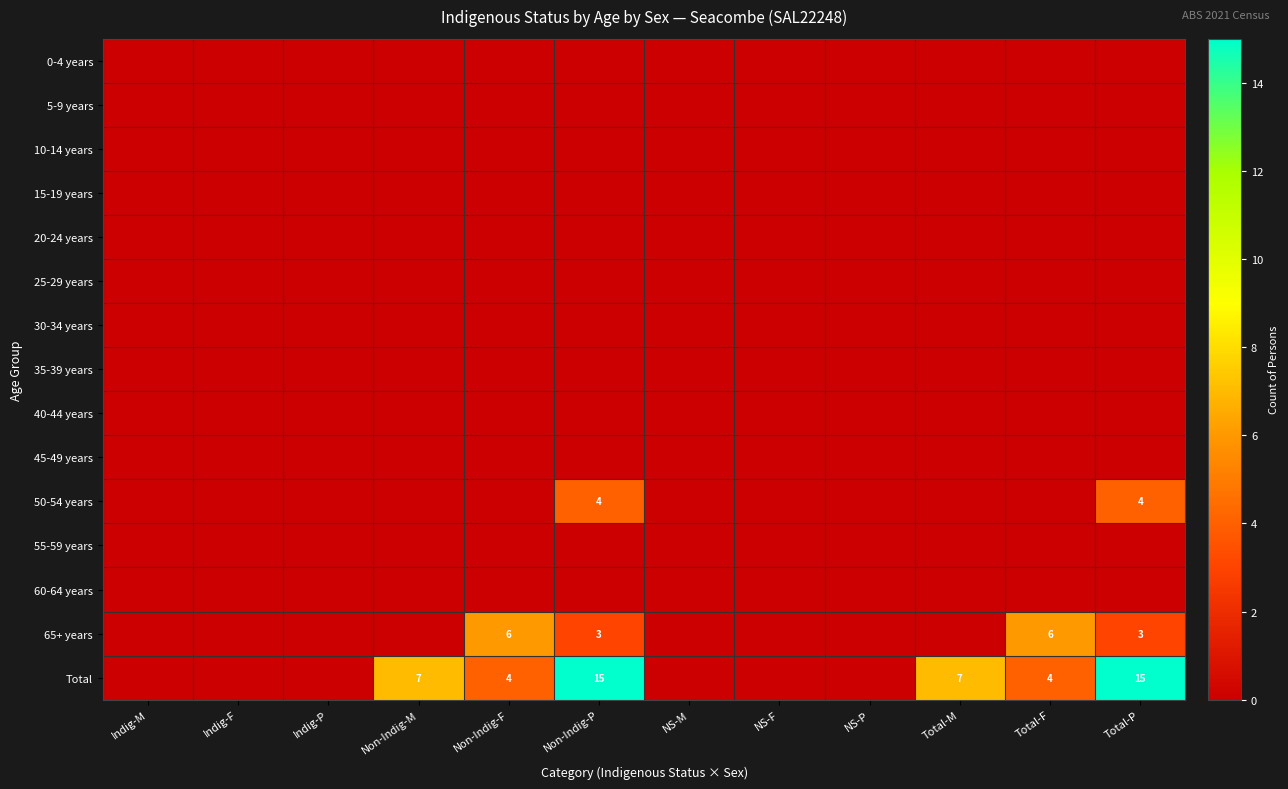

The Total series shows 0 at NS-P. True or false?

True